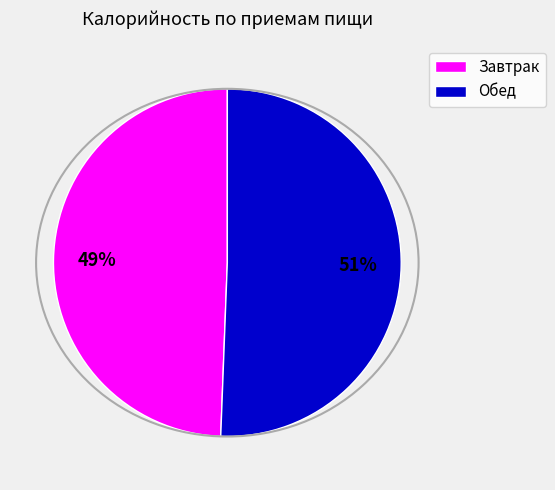

Does Обед represent more than half of the total?

Yes